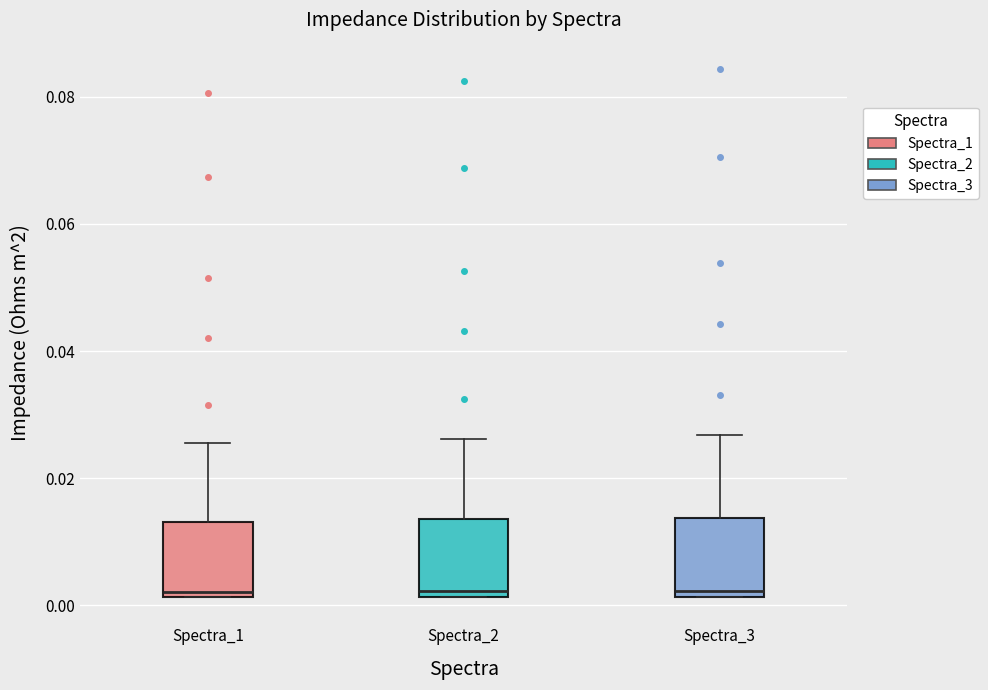

Reading left to right, read every box against the y-axis: the position of its median line, the range the box covers, and the ends of its whiskers. The values are not printed on the chart, so give them approximately, as read against the axis.

Spectra_1: median 0.002 (just above the box's lower edge), box 0.002 to 0.014, whiskers 0.002 to 0.026
Spectra_2: median 0.002 (just above the box's lower edge), box 0.002 to 0.014, whiskers 0.002 to 0.026
Spectra_3: median 0.002 (just above the box's lower edge), box 0.002 to 0.014, whiskers 0.002 to 0.026